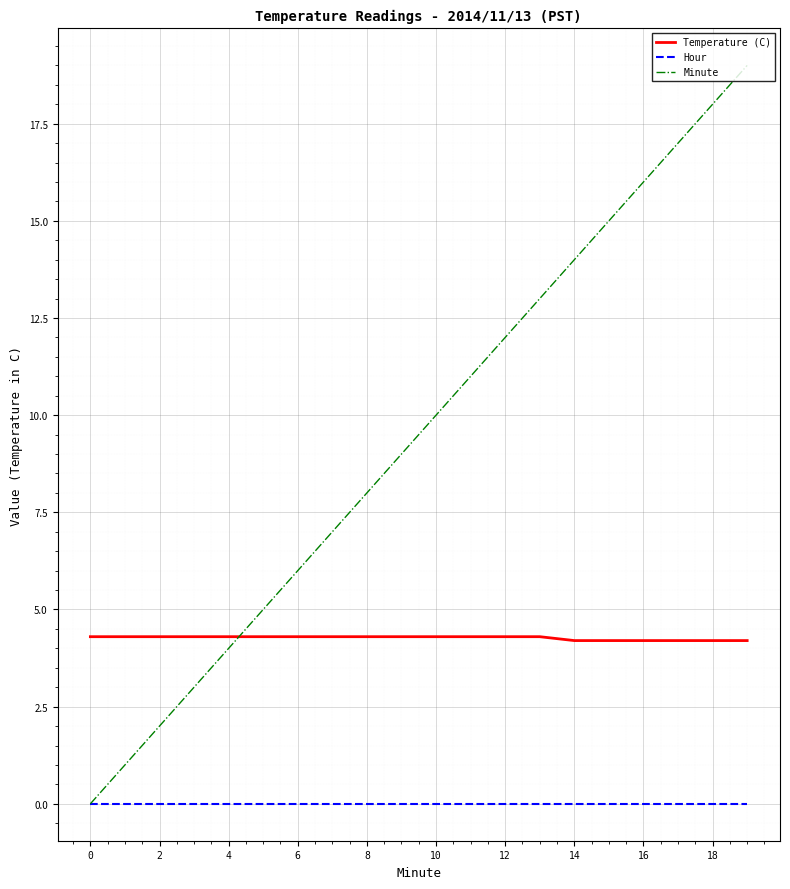

What is the greatest value displayed?

19.0